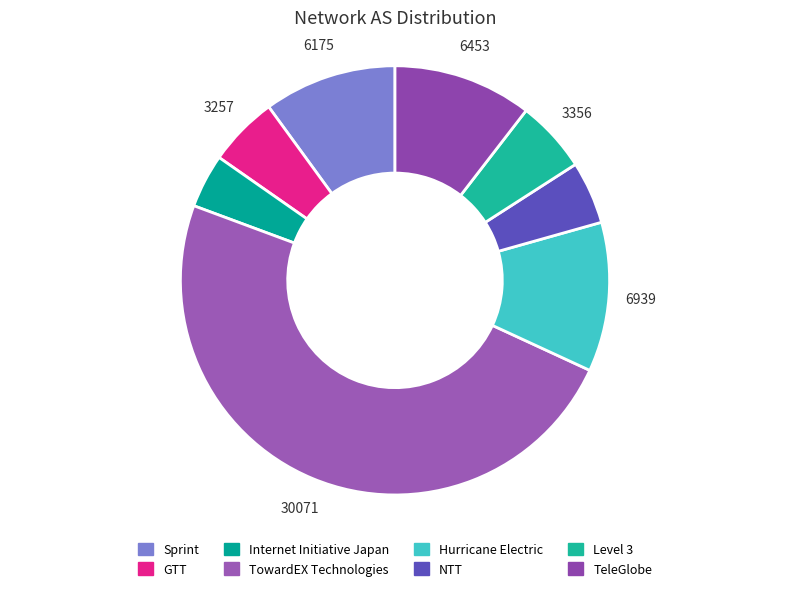

Rank the categories by value from highest to lowest.

TowardEX Technologies, Hurricane Electric, TeleGlobe, Sprint, Level 3, GTT, NTT, Internet Initiative Japan